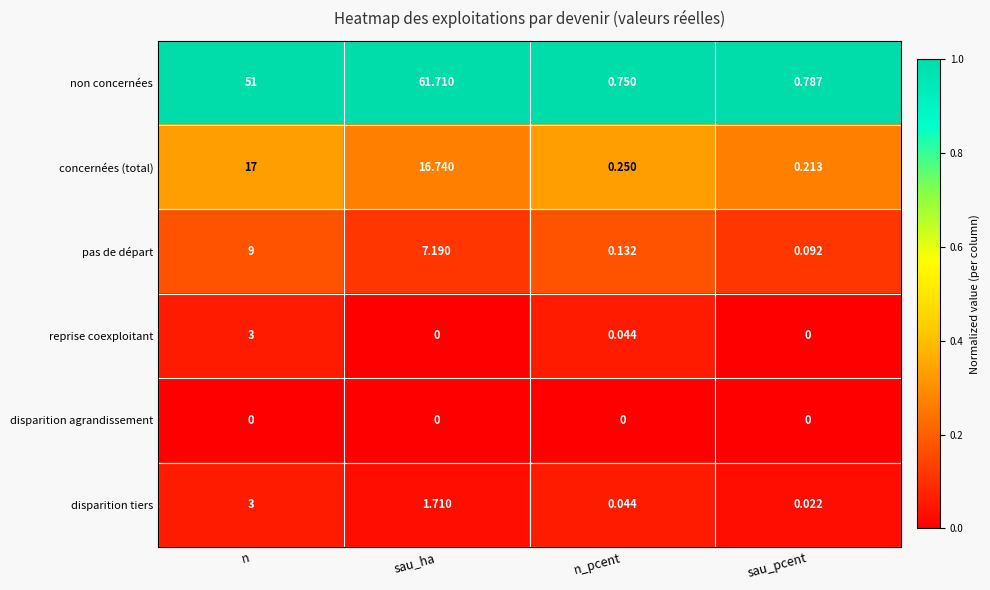

At which label is non concernées closest to 31?

n